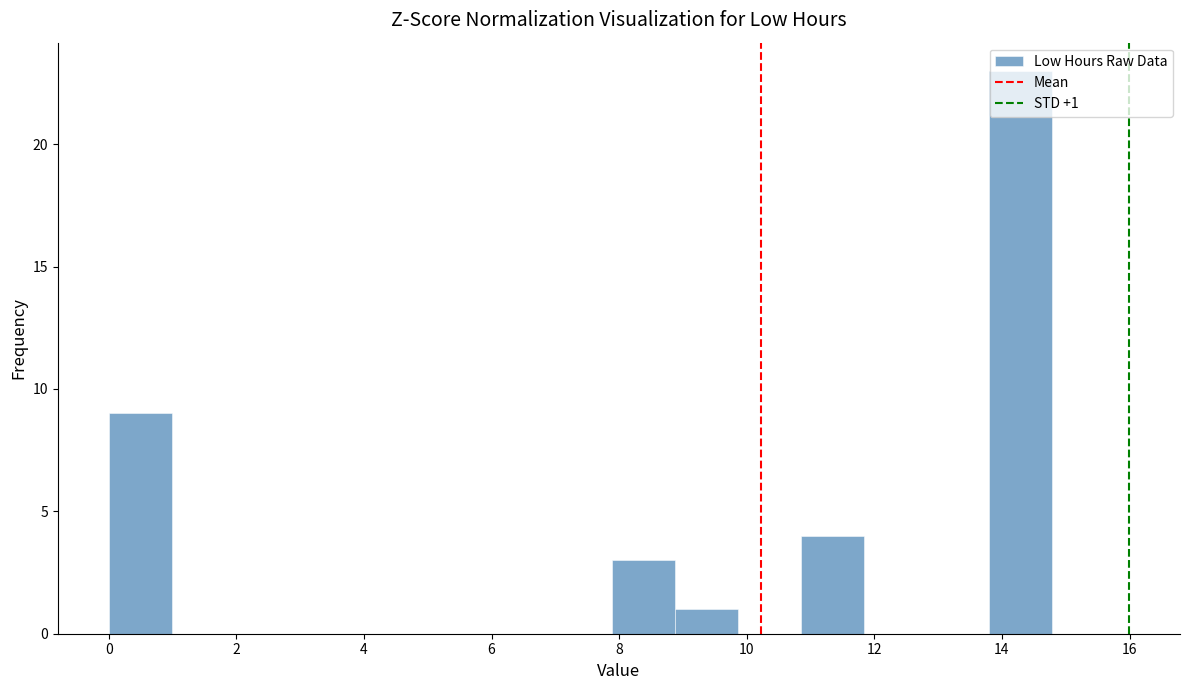

Which range on the x-axis has the tallest bar?

13.8 to 14.8